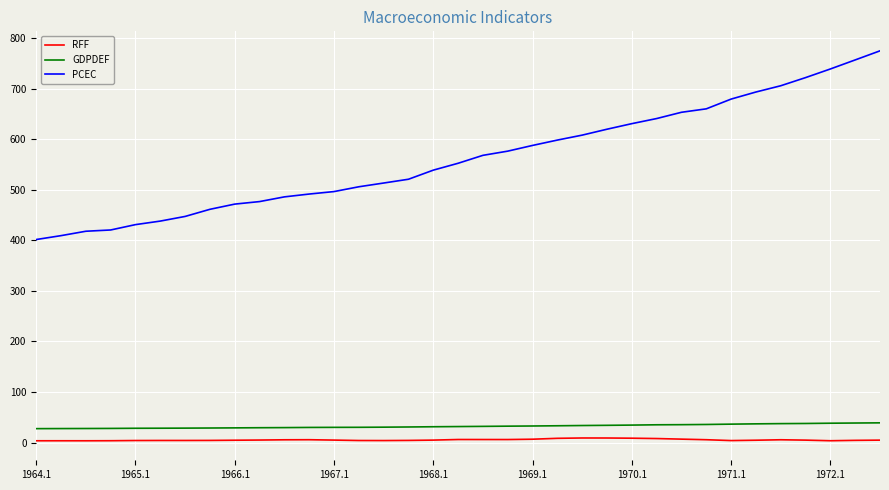

True or false: PCEC and RFF intersect in this chart.

False